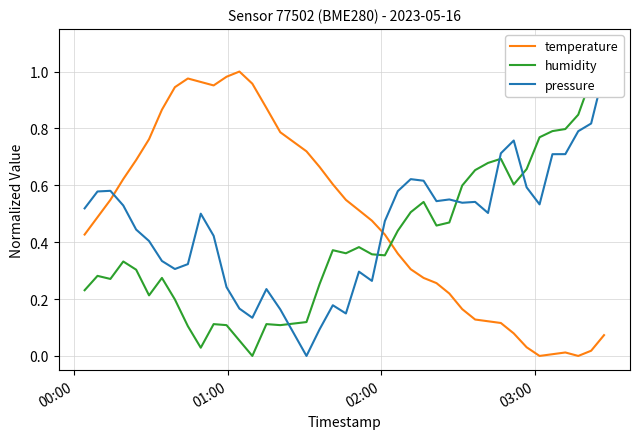

List the series in order of their peak value, highest first.

temperature, humidity, pressure